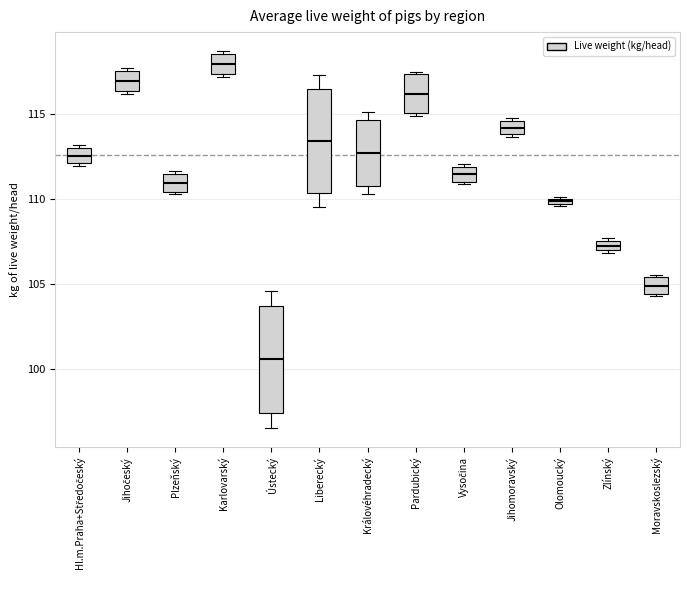

Where does the median line of the box for Hl.m.Praha+Středočeský sit on the y-axis? The values are not printed on the chart, so give them approximately, as read against the axis.

112.5